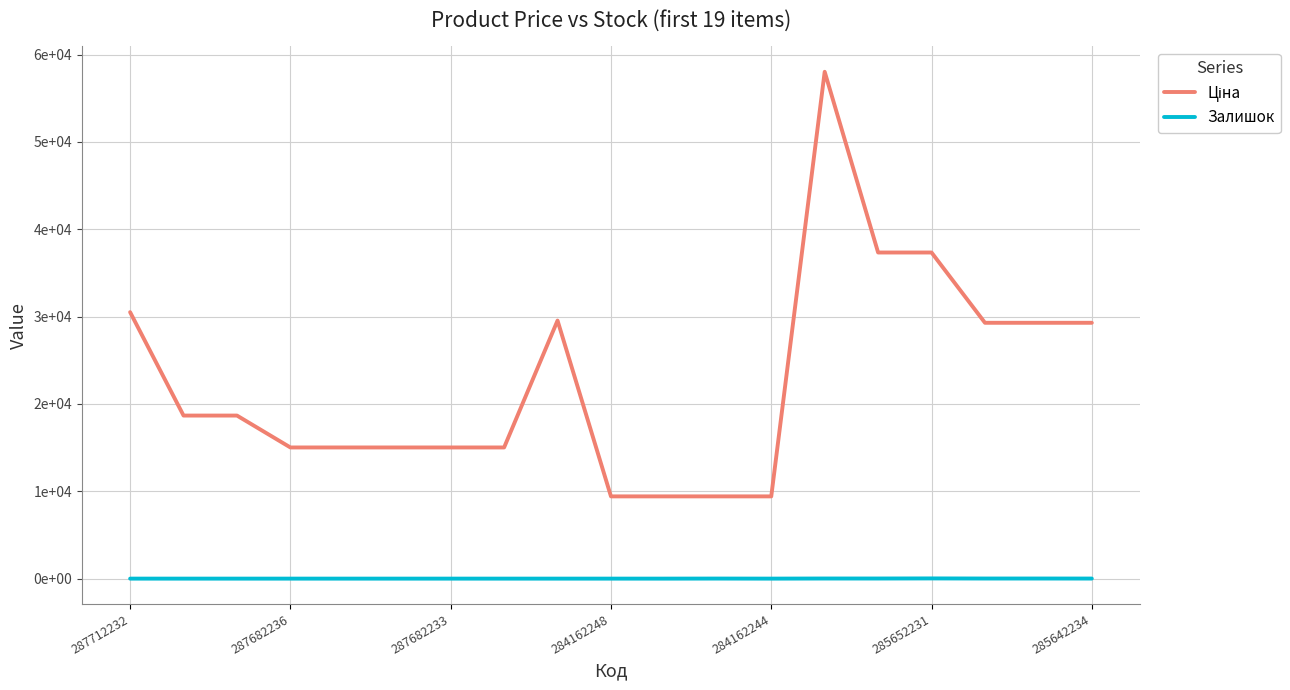

Which label corresponds to the largest value in the chart?

13